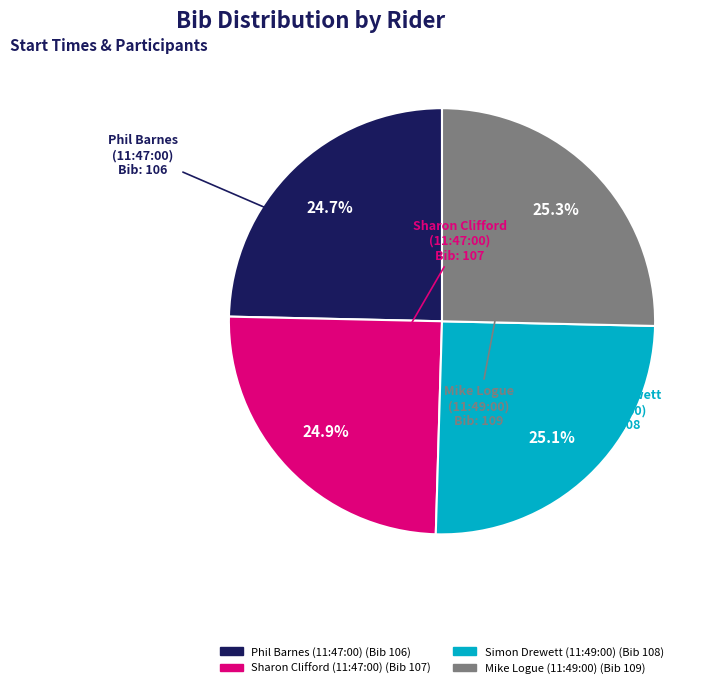

Is Mike Logue (11:49:00) the majority of the pie?

No